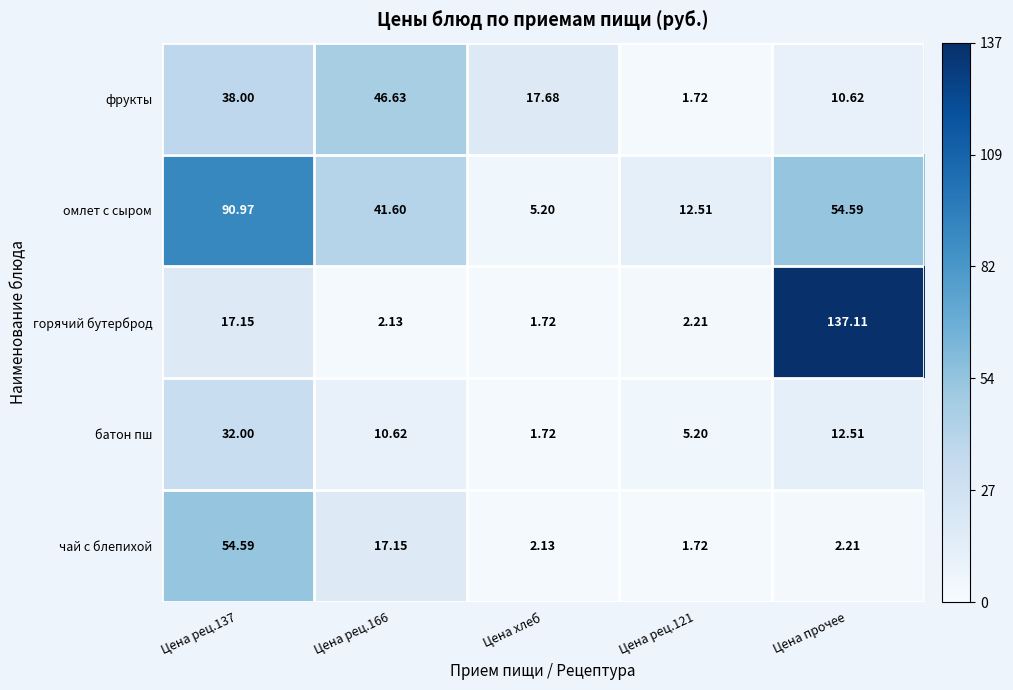

Which series has the largest total across all categories?

омлет с сыром